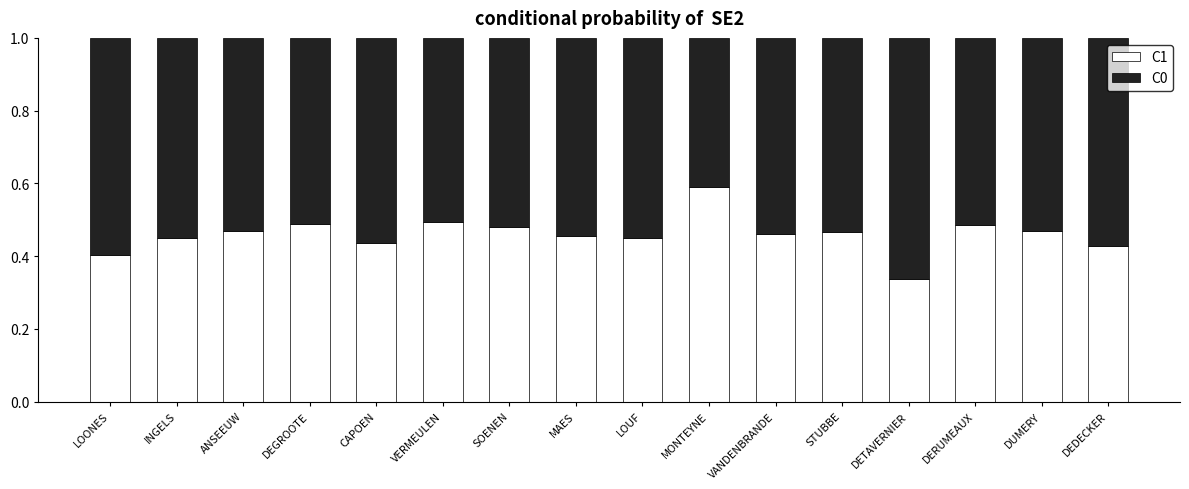

How many bars are there in total?

16